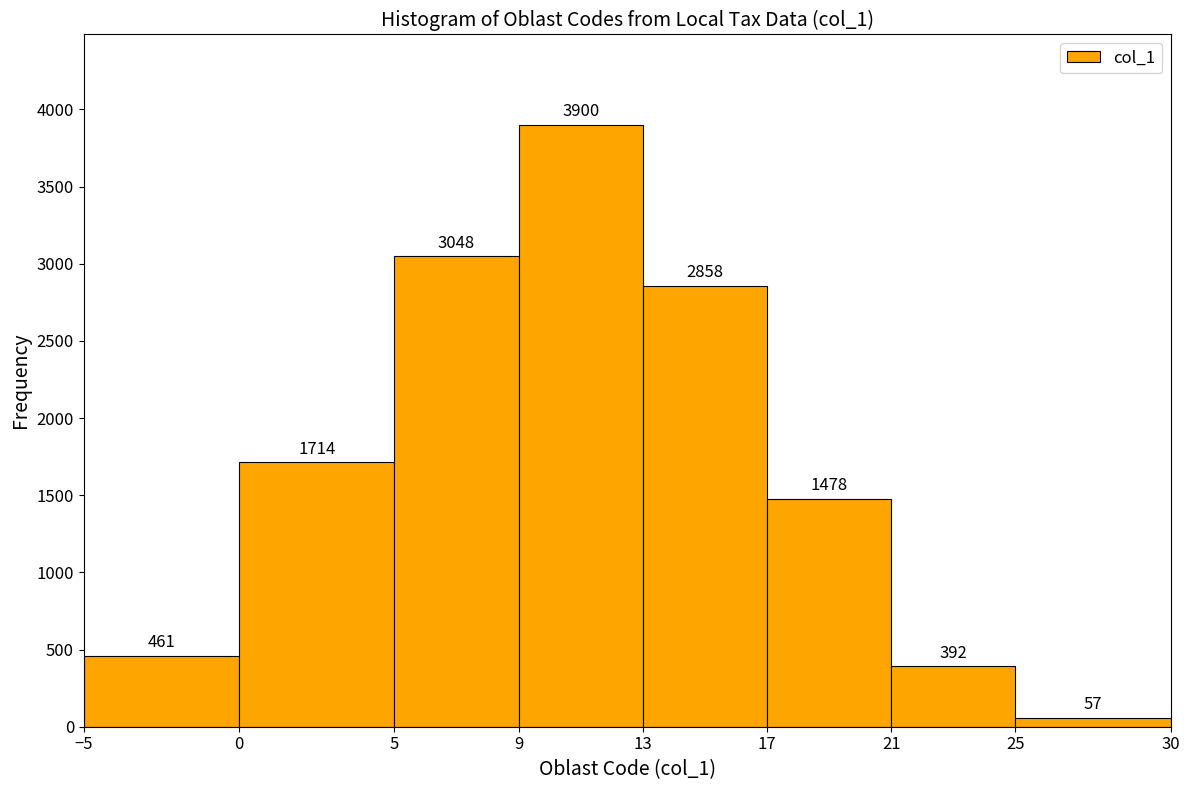

Reading left to right, transcribe this chart: for each bar, give the range it covers on the x-axis and its height.

-5 to 0: 461
0 to 5: 1714
5 to 9: 3048
9 to 13: 3900
13 to 17: 2858
17 to 21: 1478
21 to 25: 392
25 to 30: 57